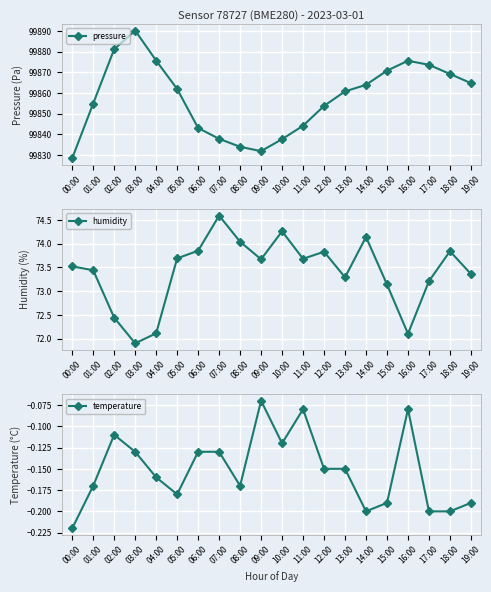

Rank the series at 14:00 from highest to lowest value.

pressure, humidity, temperature